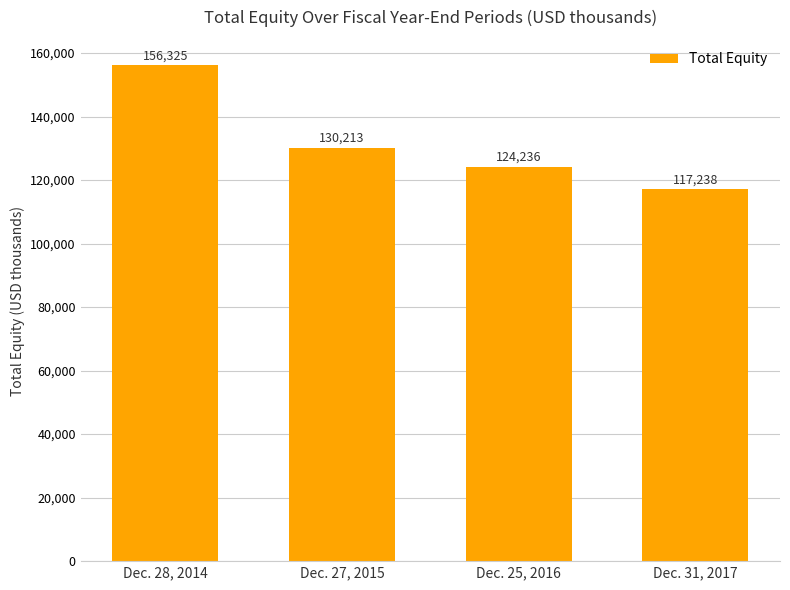

Is it true that the value at Dec. 31, 2017 is 159452?

False